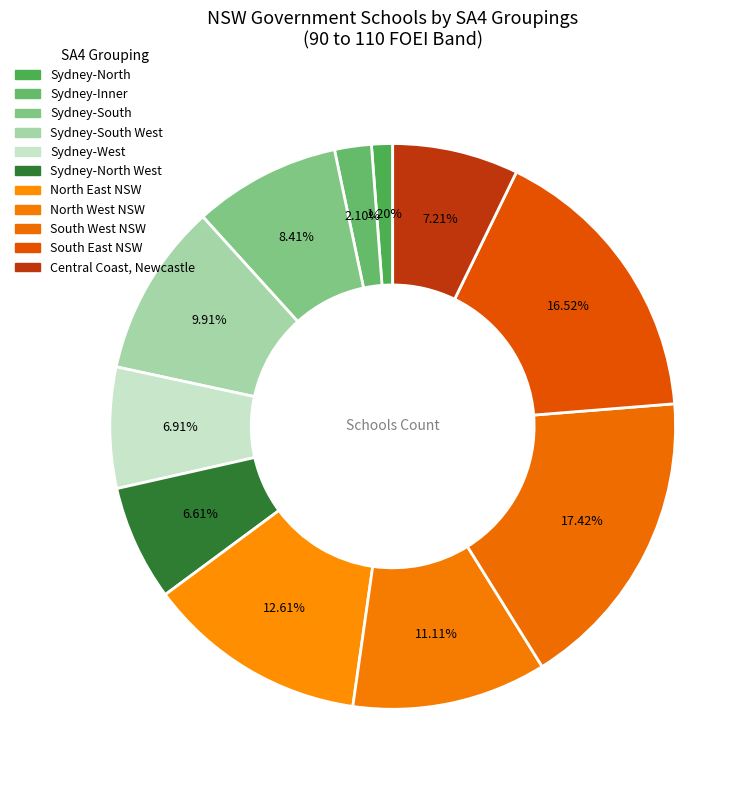

Rank the categories by value from lowest to highest.

Sydney-North, Sydney-Inner, Sydney-North West, Sydney-West, Central Coast, Newcastle, Sydney-South, Sydney-South West, North West NSW, North East NSW, South East NSW, South West NSW